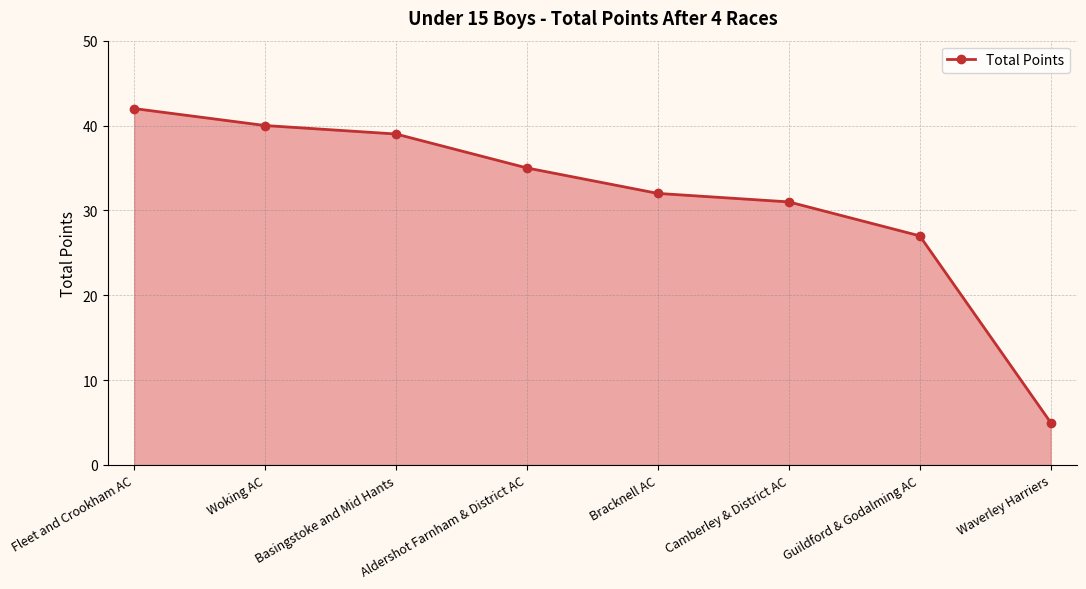

What is the label of the 5th point from the right?

Aldershot Farnham & District AC